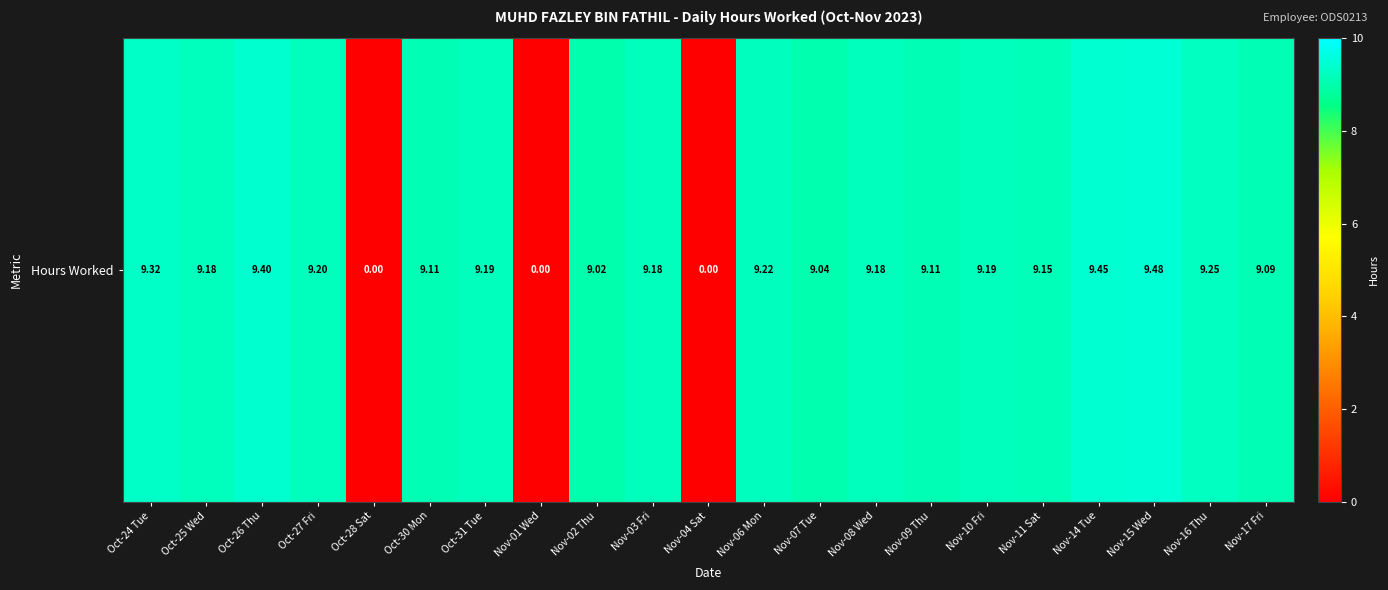

Which has a higher value, Nov-02 Thu or Oct-26 Thu?

Oct-26 Thu